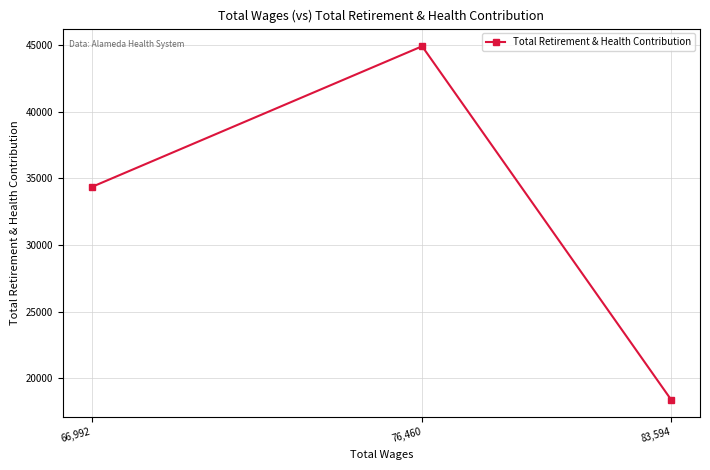

Rank the categories by value from highest to lowest.

76,460, 66,992, 83,594